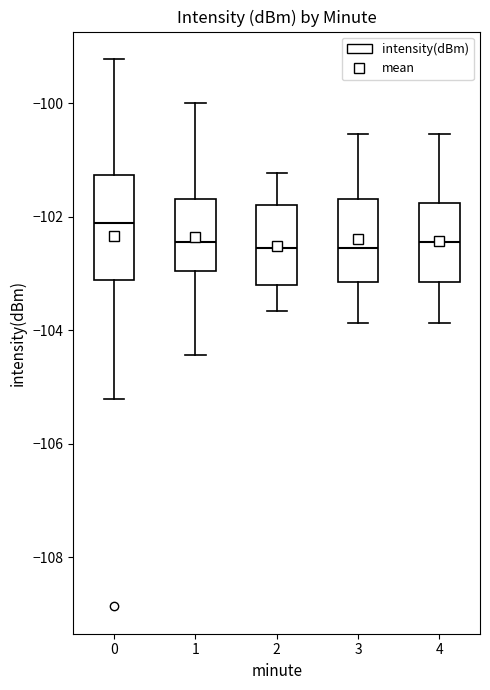

Reading left to right, transcribe this box plot: for each box, give where its median line is, the range the box spans, and where its two whiskers end, as read against the y-axis. The values are not printed on the chart, so give them approximately, as read against the axis.

0: median -102.2, box -103.2 to -101.2, whiskers -105.2 to -99.2
1: median -102.4, box -103.0 to -101.6, whiskers -104.4 to -100.0
2: median -102.6, box -103.2 to -101.8, whiskers -103.6 to -101.2
3: median -102.6, box -103.2 to -101.6, whiskers -103.8 to -100.6
4: median -102.4, box -103.2 to -101.8, whiskers -103.8 to -100.6